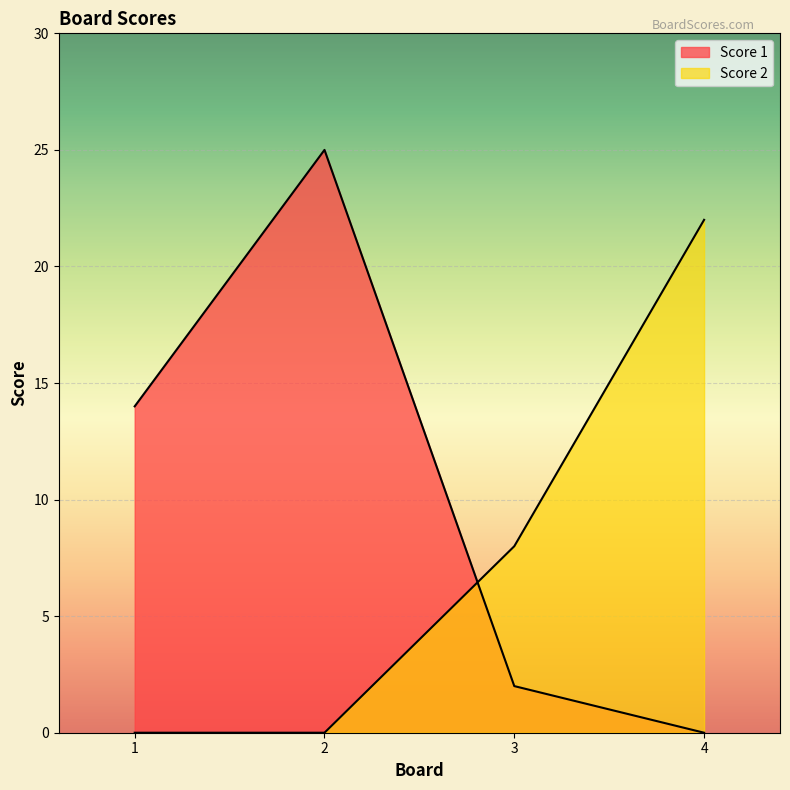

Rank the series at 2 from highest to lowest value.

Score 1, Score 2